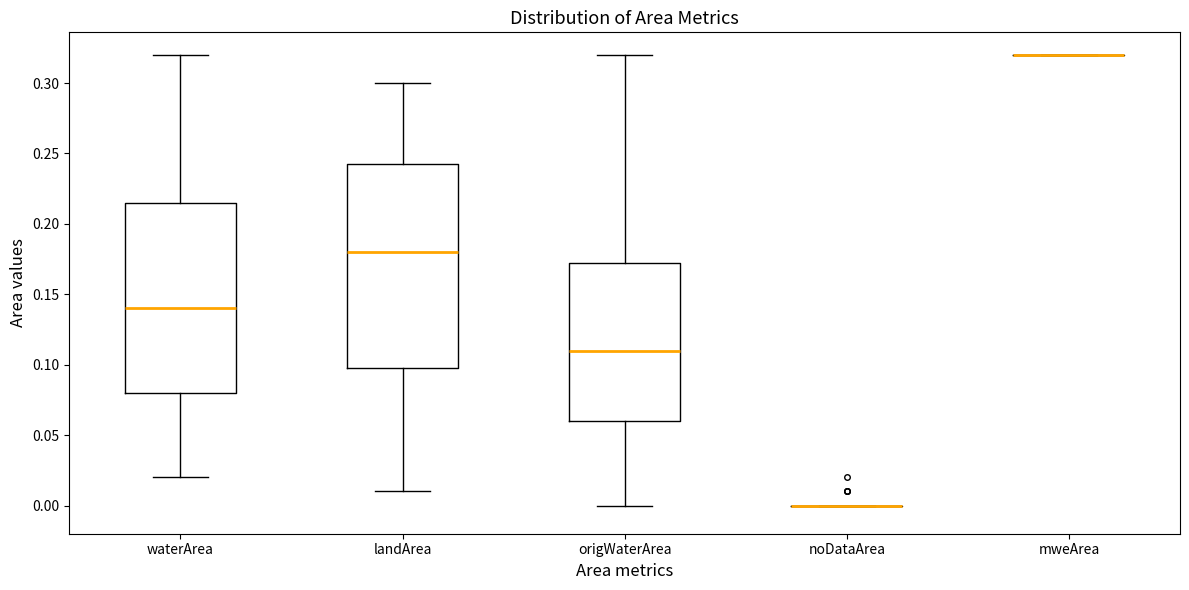

Reading left to right, read every box against the y-axis: the position of its median line, the range the box covers, and the ends of its whiskers. The values are not printed on the chart, so give them approximately, as read against the axis.

waterArea: median 0.140, box 0.080 to 0.215, whiskers 0.020 to 0.320
landArea: median 0.180, box 0.100 to 0.245, whiskers 0.010 to 0.300
origWaterArea: median 0.110, box 0.060 to 0.175, whiskers 0.000 to 0.320
noDataArea: box collapsed to a line at 0.000, whiskers 0.000 to 0.000
mweArea: box collapsed to a line at 0.320, whiskers 0.320 to 0.320